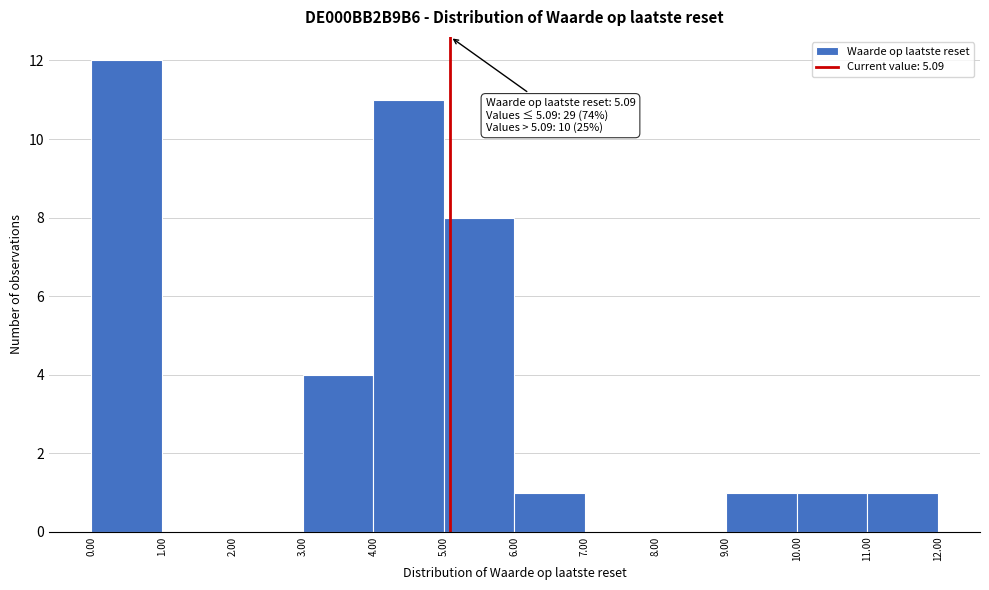

Which range on the x-axis has the tallest bar?

0.00 to 1.00